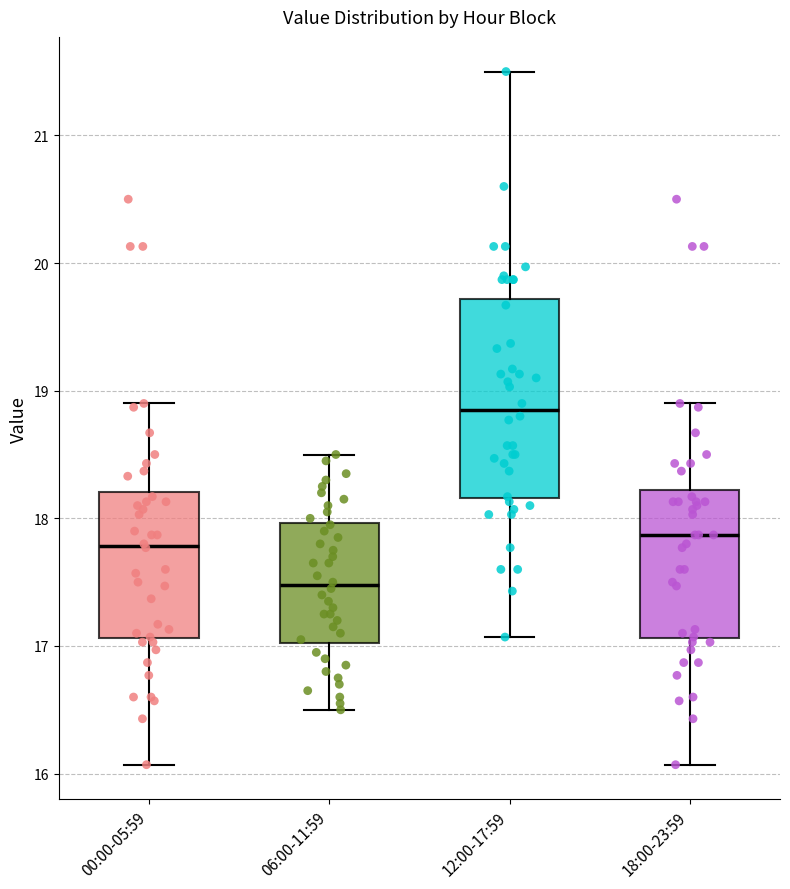

Reading left to right, read every box against the y-axis: the position of its median line, the range the box covers, and the ends of its whiskers. The values are not printed on the chart, so give them approximately, as read against the axis.

00:00-05:59: median 17.8, box 17.1 to 18.2, whiskers 16.1 to 18.9
06:00-11:59: median 17.5, box 17.0 to 18.0, whiskers 16.5 to 18.5
12:00-17:59: median 18.9, box 18.2 to 19.7, whiskers 17.1 to 21.5
18:00-23:59: median 17.9, box 17.1 to 18.2, whiskers 16.1 to 18.9